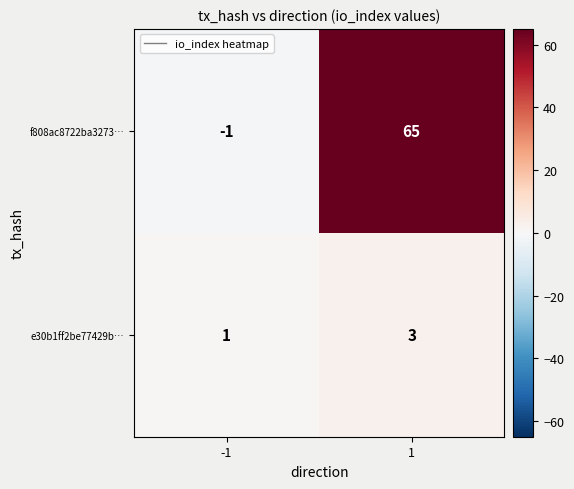

Rank the categories by e30b1ff2be77429b… value from highest to lowest.

1, -1